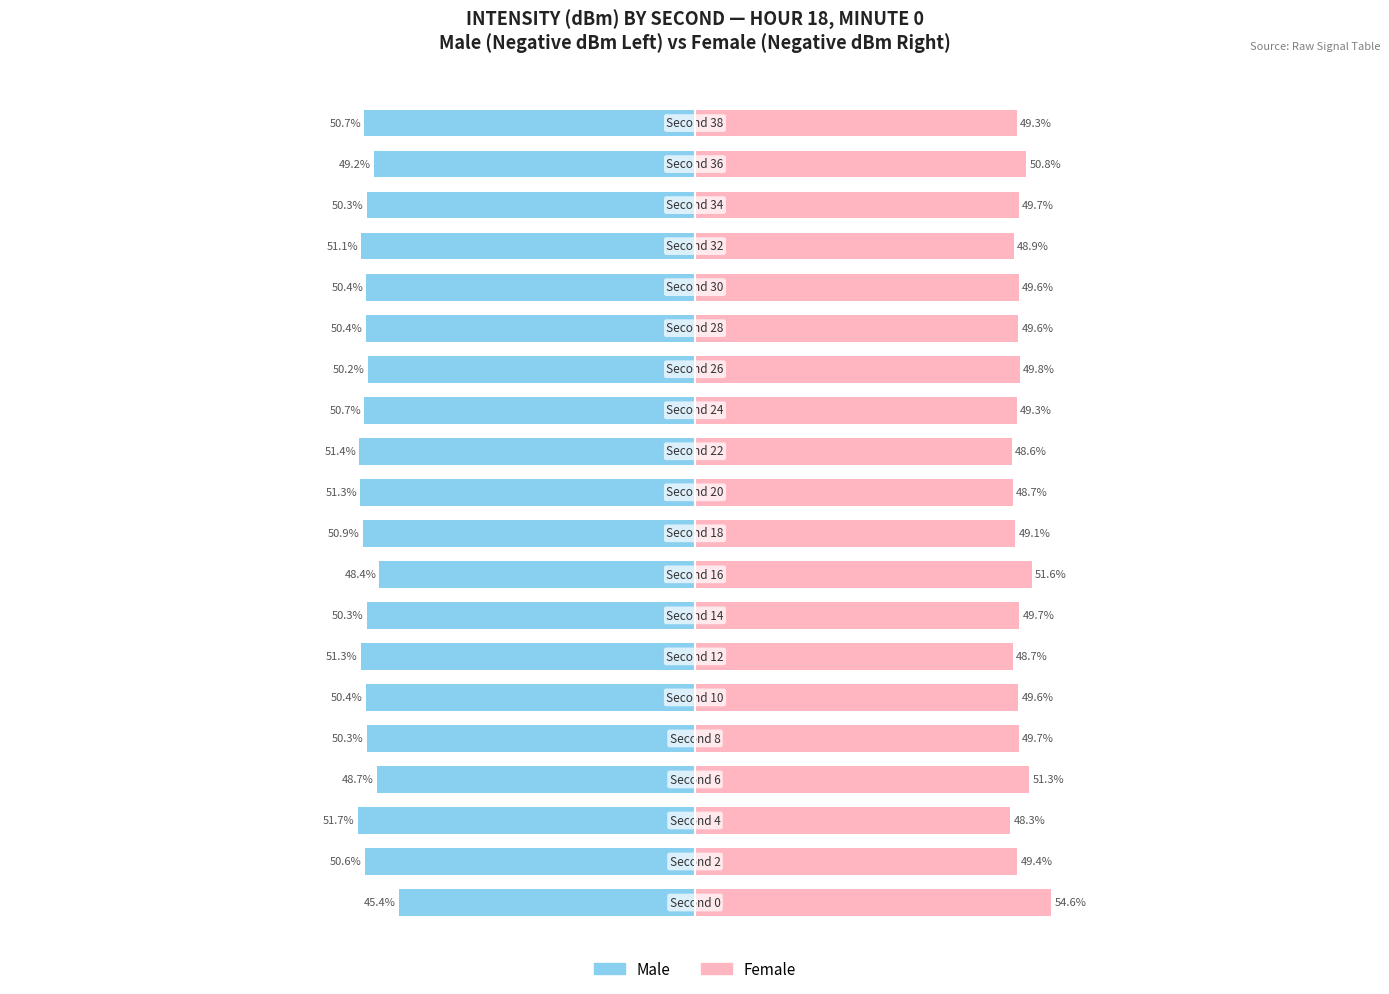

The value of Female at 13 is 19.8. True or false?

False